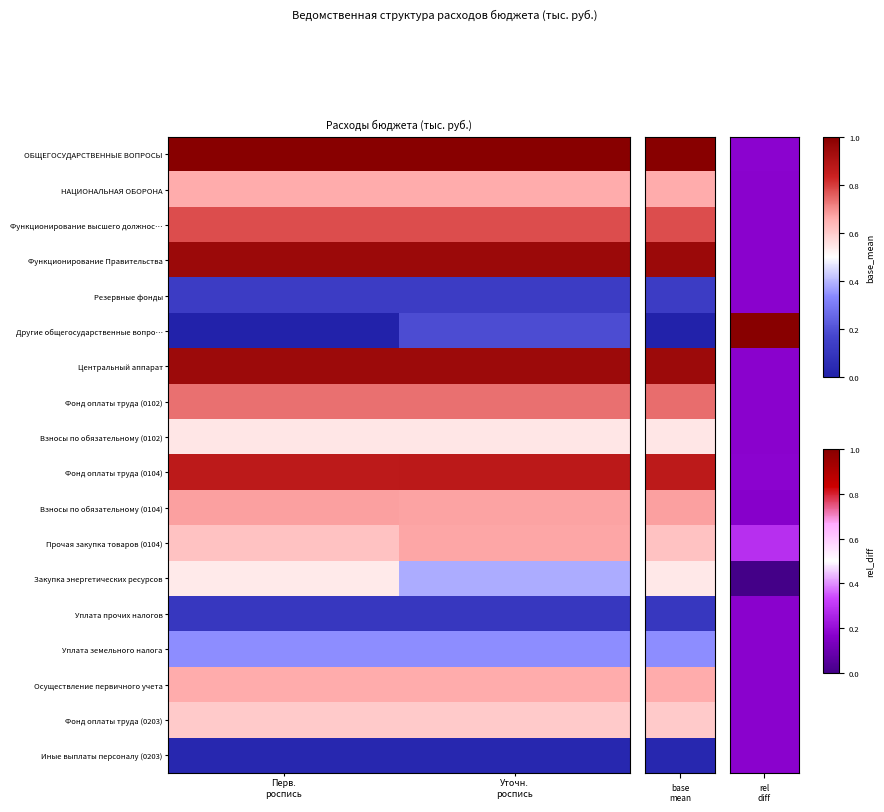

Reading left to right, transcribe all the data shown in this chart.

ОБЩЕГОСУДАРСТВЕННЫЕ ВОПРОСЫ: Перв.
роспись=7.7	Уточн.
роспись=7.7
НАЦИОНАЛЬНАЯ ОБОРОНА: Перв.
роспись=5.5	Уточн.
роспись=5.5
Функционирование высшего должнос…: Перв.
роспись=6.3	Уточн.
роспись=6.3
Функционирование Правительства: Перв.
роспись=7.4	Уточн.
роспись=7.4
Резервные фонды: Перв.
роспись=2.2	Уточн.
роспись=2.2
Другие общегосударственные вопро…: Перв.
роспись=1.4	Уточн.
роспись=2.6
Центральный аппарат: Перв.
роспись=7.3	Уточн.
роспись=7.3
Фонд оплаты труда (0102): Перв.
роспись=6.0	Уточн.
роспись=6.0
Взносы по обязательному (0102): Перв.
роспись=4.8	Уточн.
роспись=4.8
Фонд оплаты труда (0104): Перв.
роспись=6.8	Уточн.
роспись=6.9
Взносы по обязательному (0104): Перв.
роспись=5.6	Уточн.
роспись=5.6
Прочая закупка товаров (0104): Перв.
роспись=5.3	Уточн.
роспись=5.6
Закупка энергетических ресурсов: Перв.
роспись=4.8	Уточн.
роспись=3.8
Уплата прочих налогов: Перв.
роспись=2.1	Уточн.
роспись=2.1
Уплата земельного налога: Перв.
роспись=3.5	Уточн.
роспись=3.5
Осуществление первичного учета: Перв.
роспись=5.5	Уточн.
роспись=5.5
Фонд оплаты труда (0203): Перв.
роспись=5.2	Уточн.
роспись=5.2
Иные выплаты персоналу (0203): Перв.
роспись=1.6	Уточн.
роспись=1.6